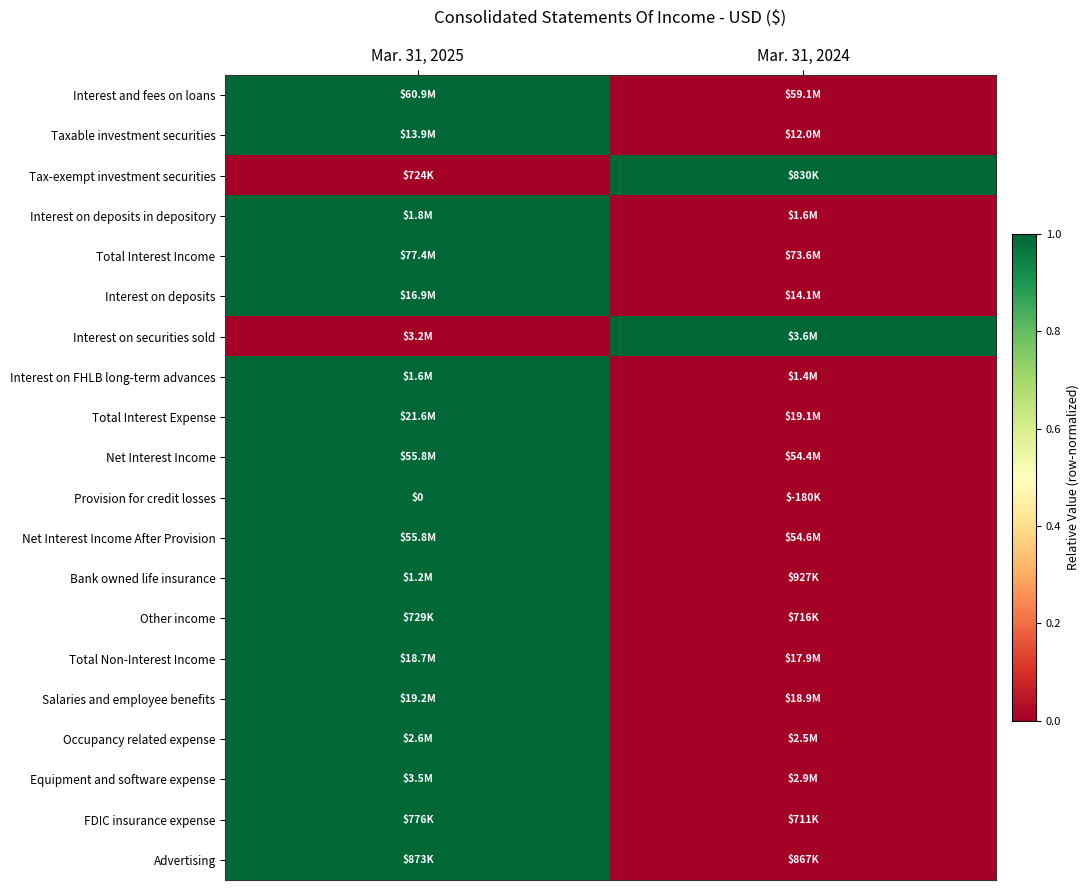

List the labels in order of Taxable investment securities value, largest first.

Mar. 31, 2025, Mar. 31, 2024